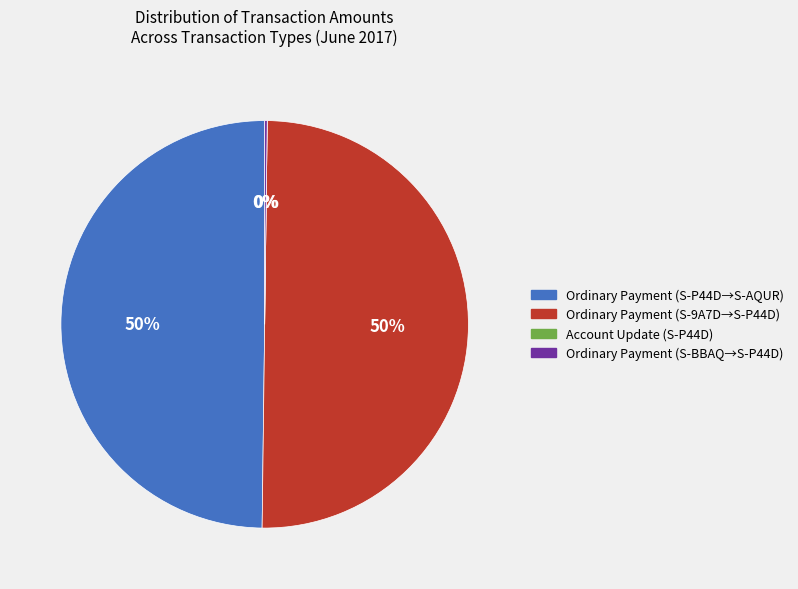

To the nearest percent, what is the difference between the largest and smallest slice percentages?

50%